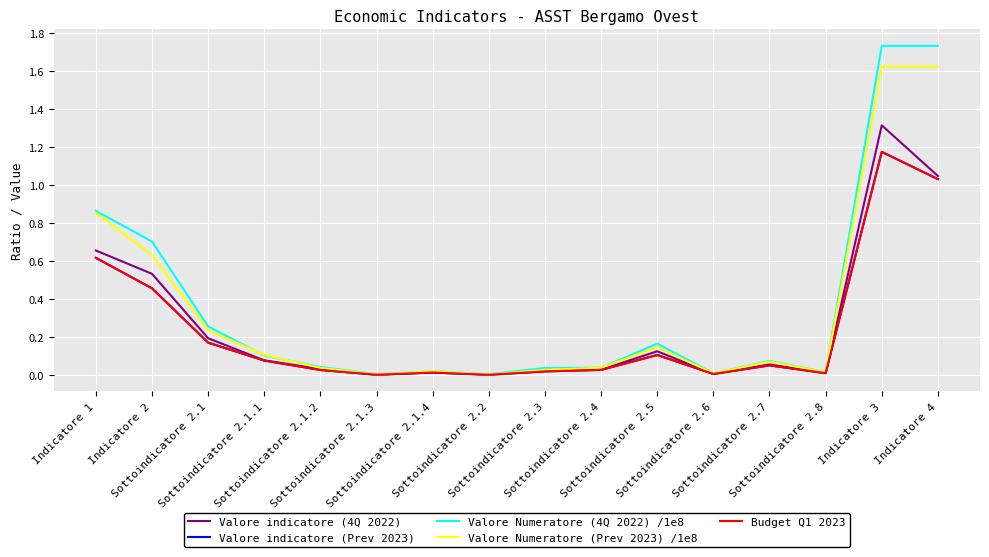

What is the maximum value for Valore indicatore (4Q 2022)?

1.3